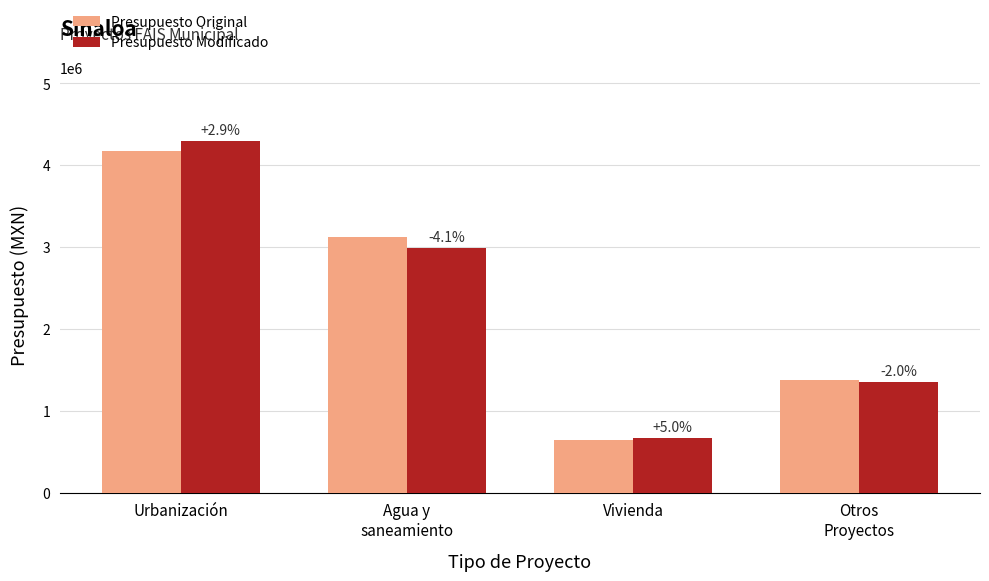

What are all the series names shown in the legend?

Presupuesto Original, Presupuesto Modificado